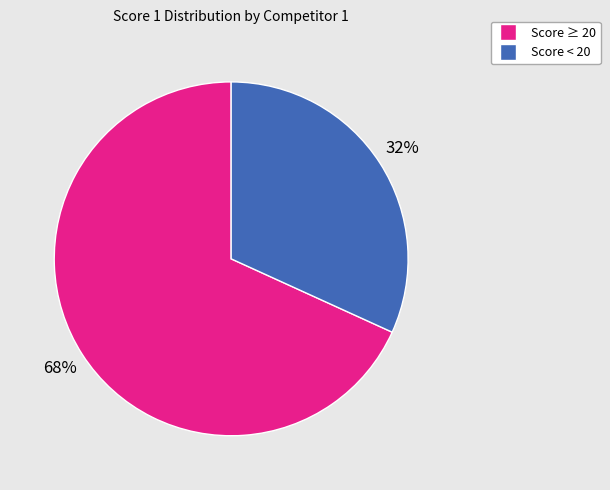

Is there a majority slice in this chart?

Yes